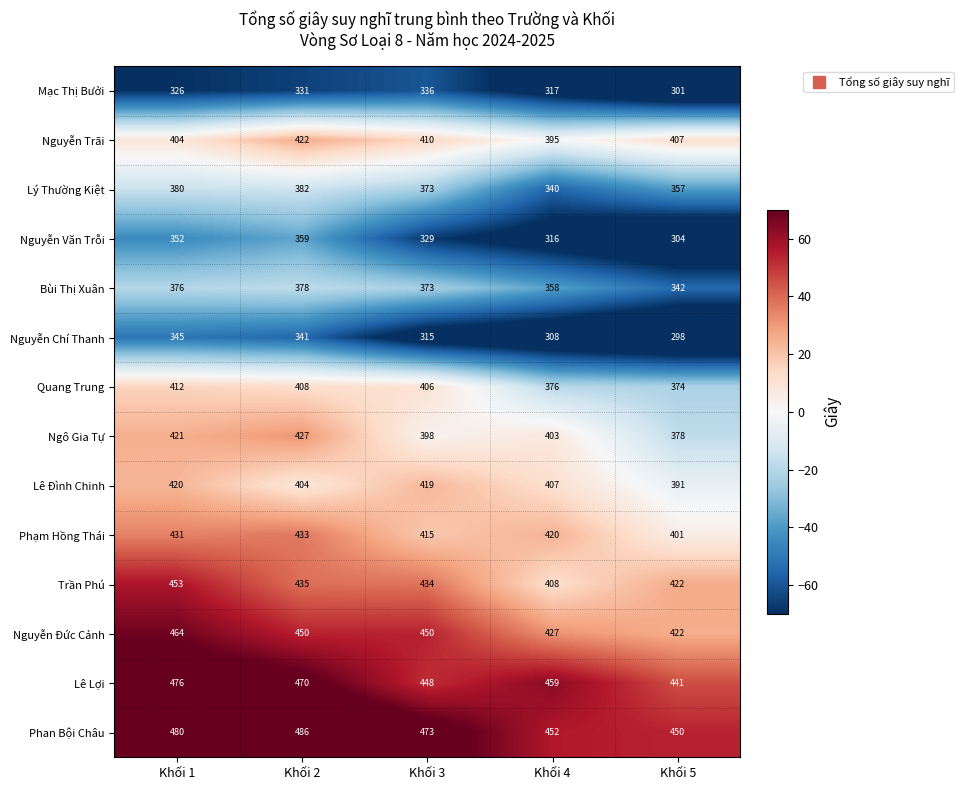

What is the maximum value for Mạc Thị Bưởi?

336